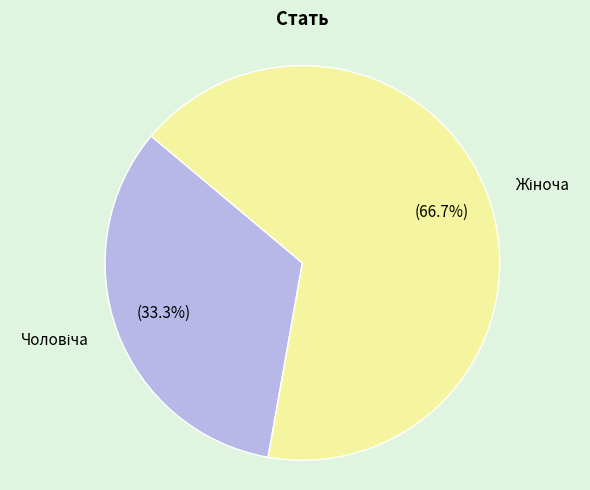

Is there any slice that represents more than half of the pie?

Yes